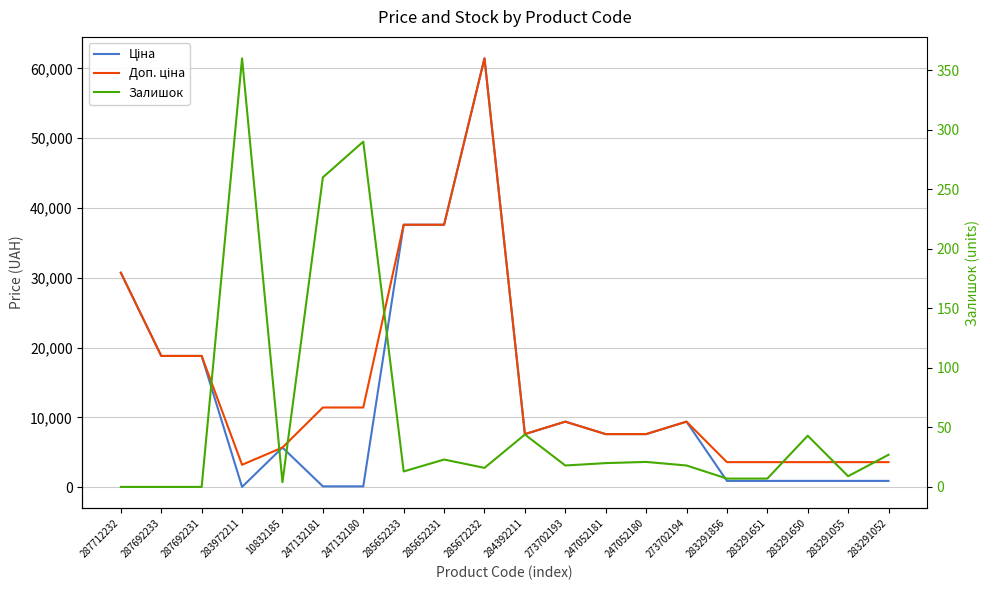

How many interior local peaks does the Доп. ціна series have?

3